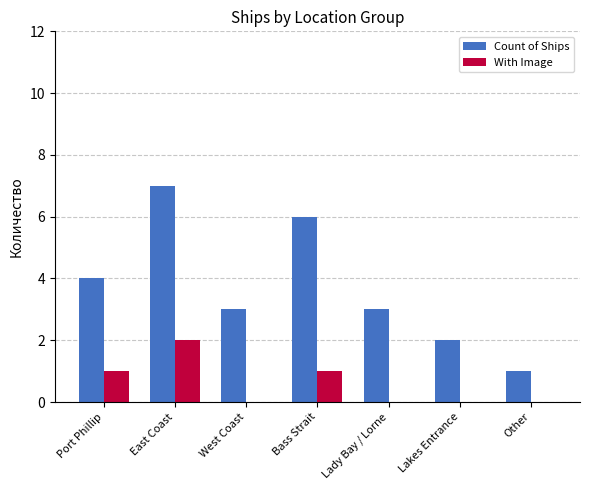

What is the total value across all series at East Coast?

9